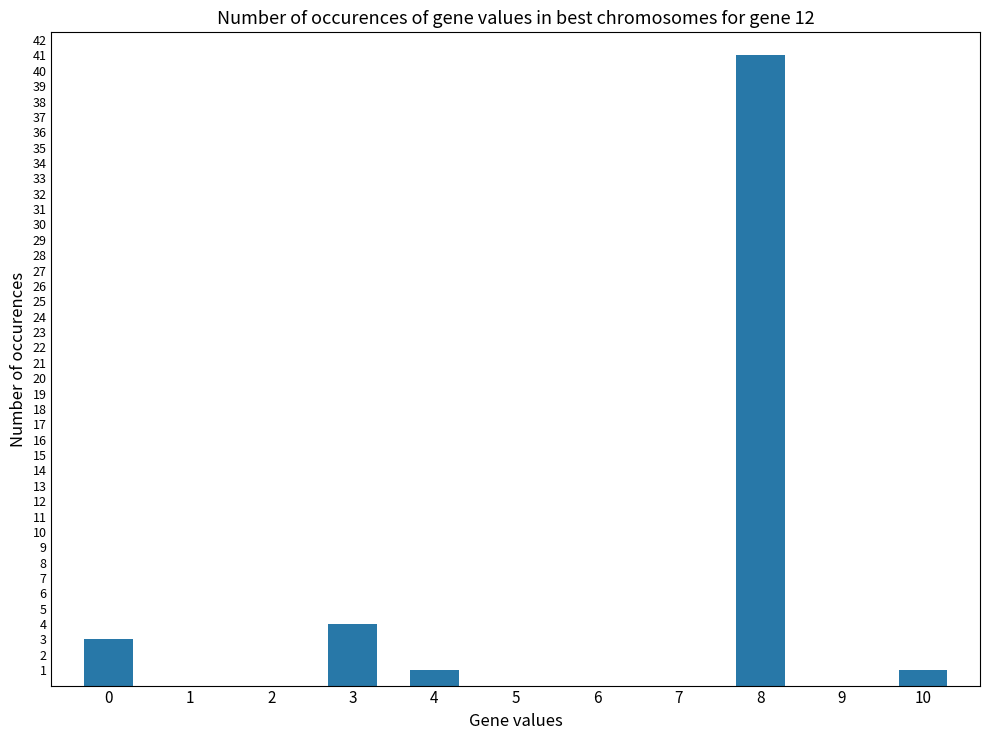

Reading right to left, transcribe all the data shown in this chart.

1	0	41	0	0	0	1	4	0	0	3